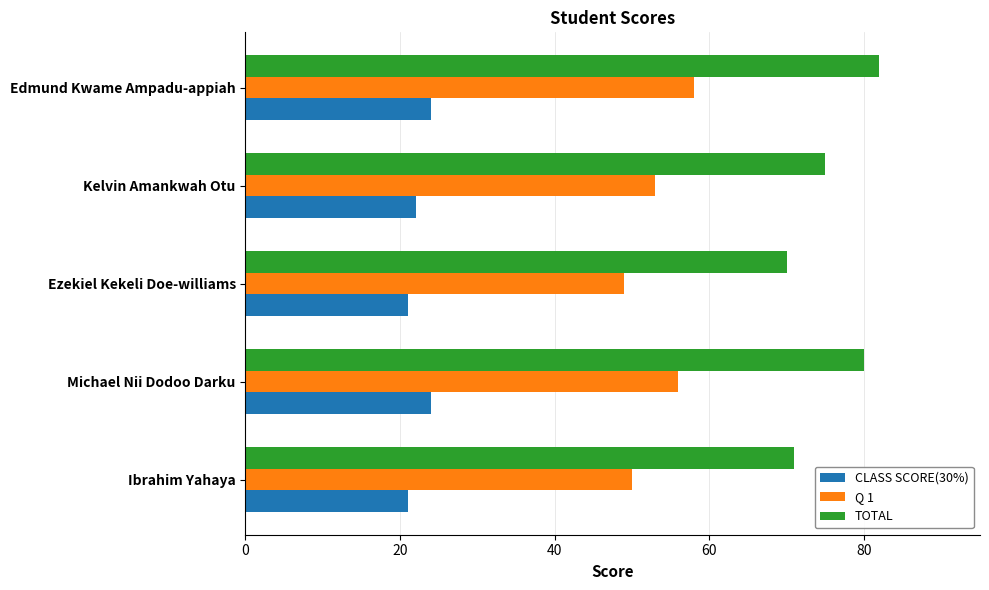

What is the difference between the second highest and second lowest values in the CLASS SCORE(30%) series?

3